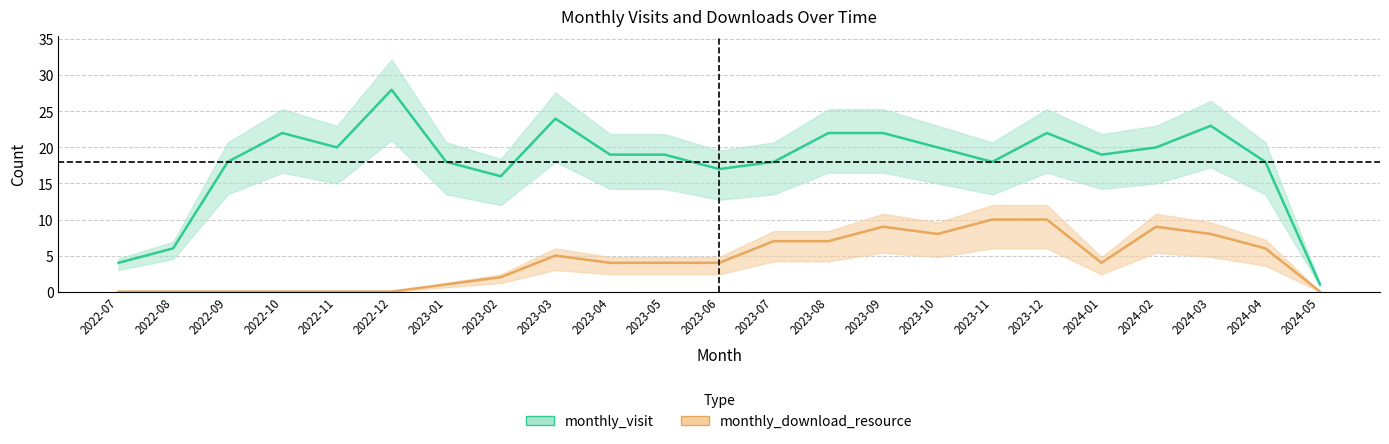

What is the minimum value for monthly_visit?

1